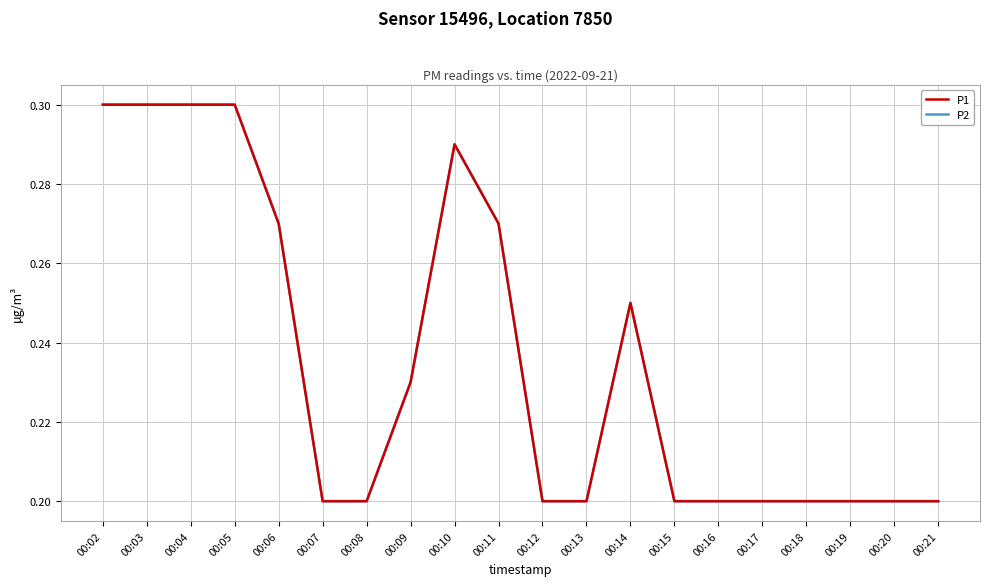

True or false: P2 and P1 cross at least once.

False